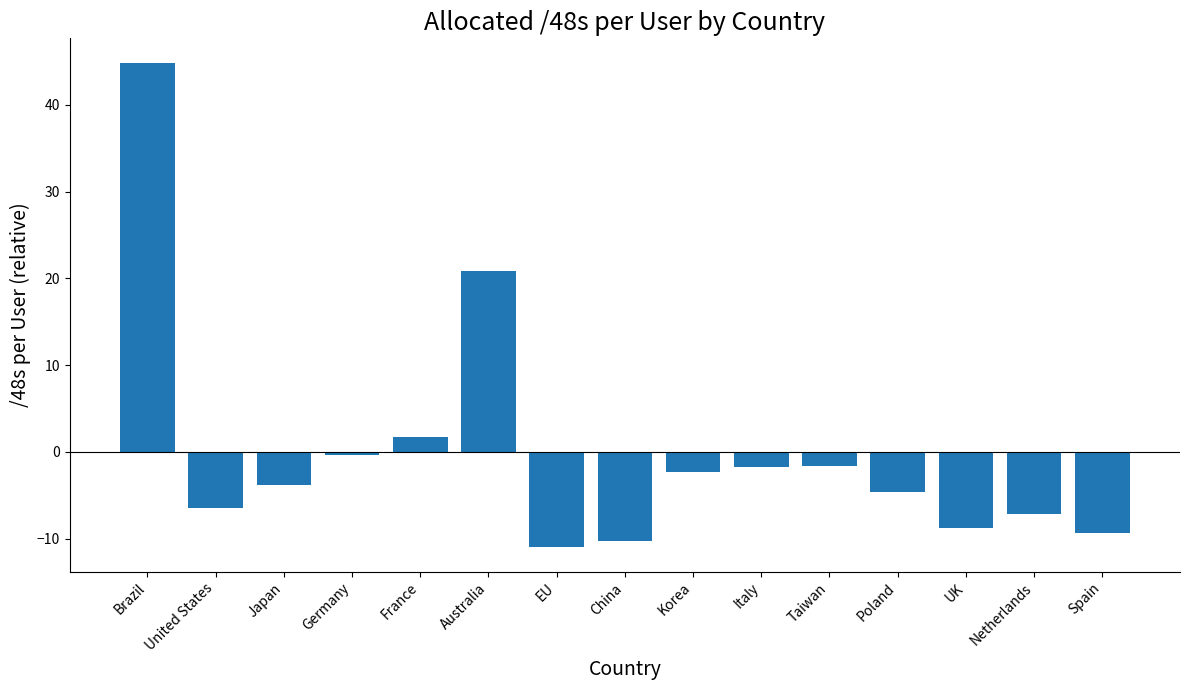

Which label corresponds to the smallest value in the chart?

EU